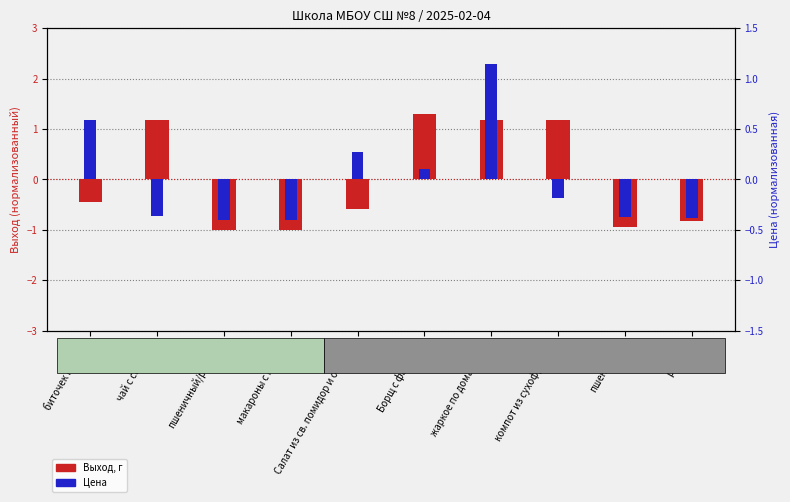

Which series has the widest spread of values?

Выход, г